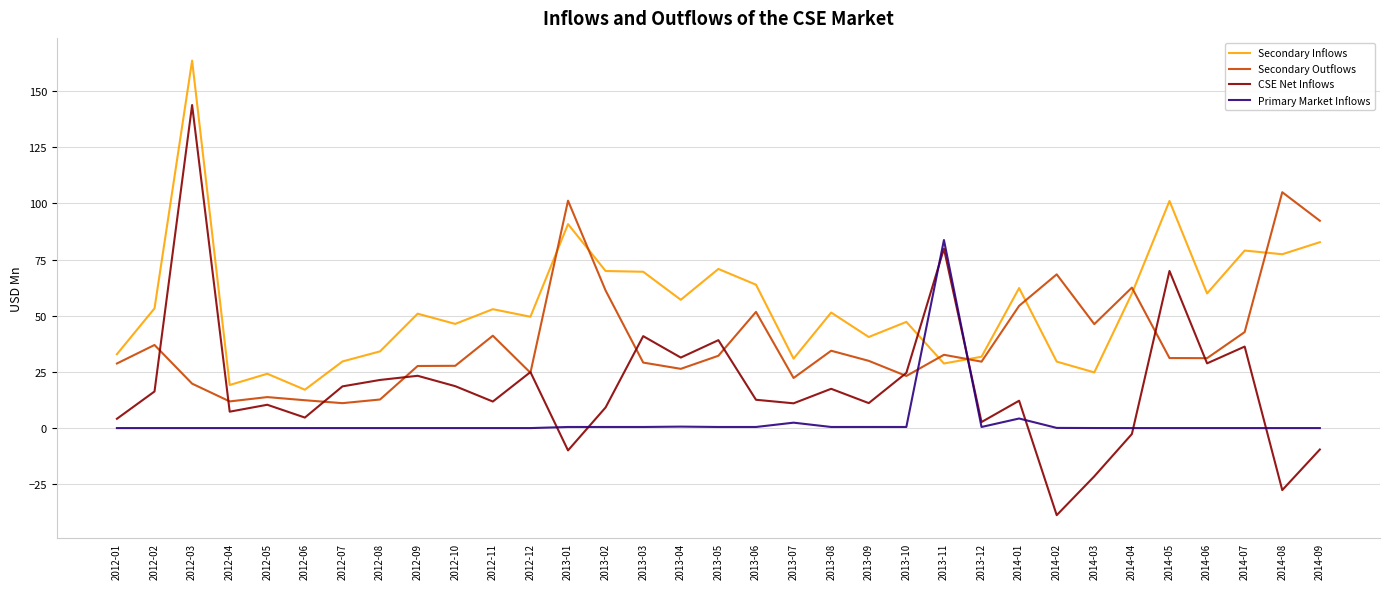

What is the spread (max minus min) of values at 2013-10?

46.8